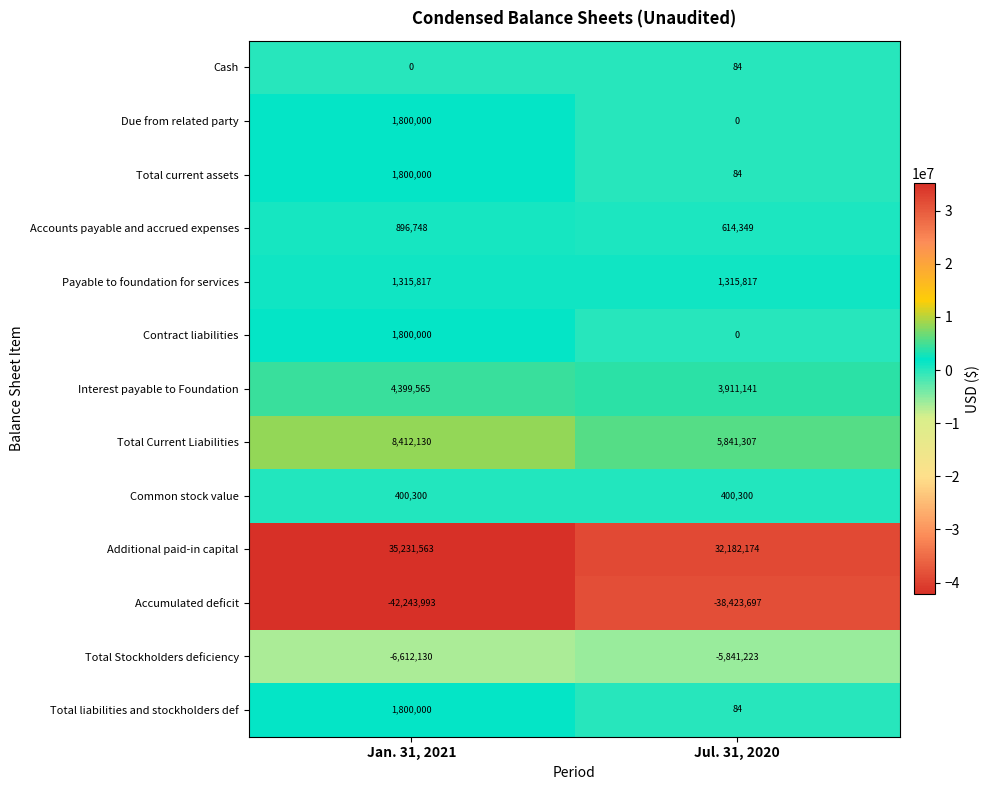

True or false: Contract liabilities has a value of 1800000 at Jan. 31, 2021.

True